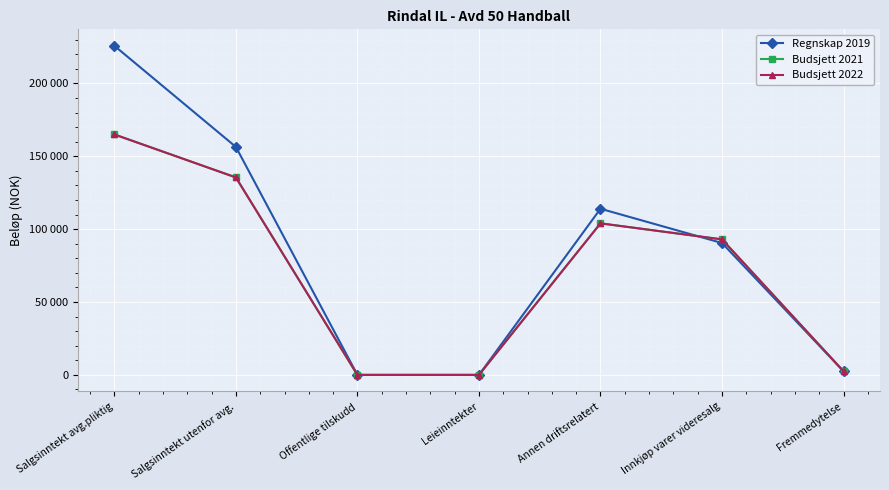

Between Offentlige tilskudd and Fremmedytelse, which series saw the biggest shift?

Regnskap 2019